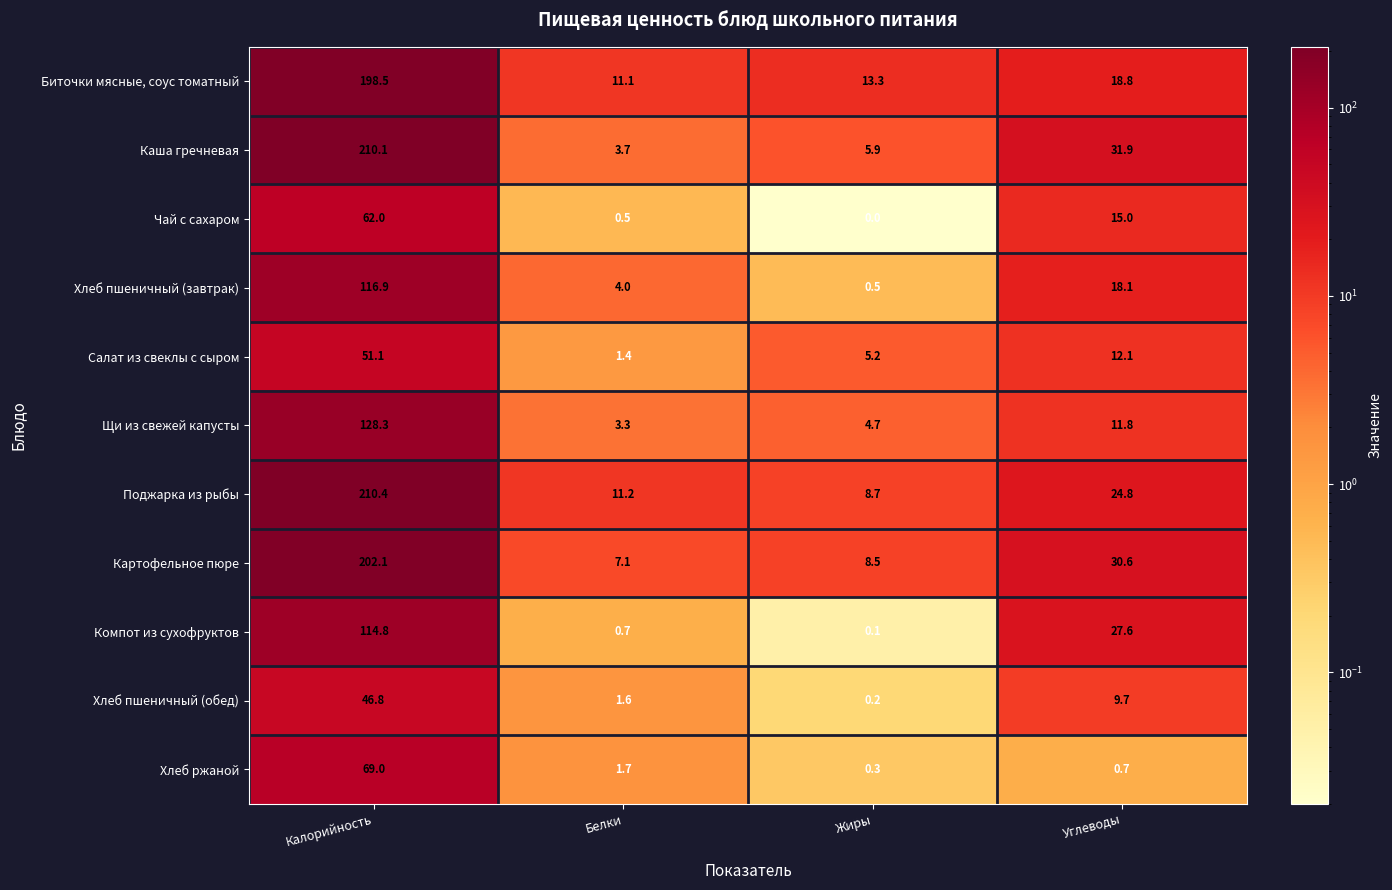

Which series has the largest total across all categories?

Поджарка из рыбы